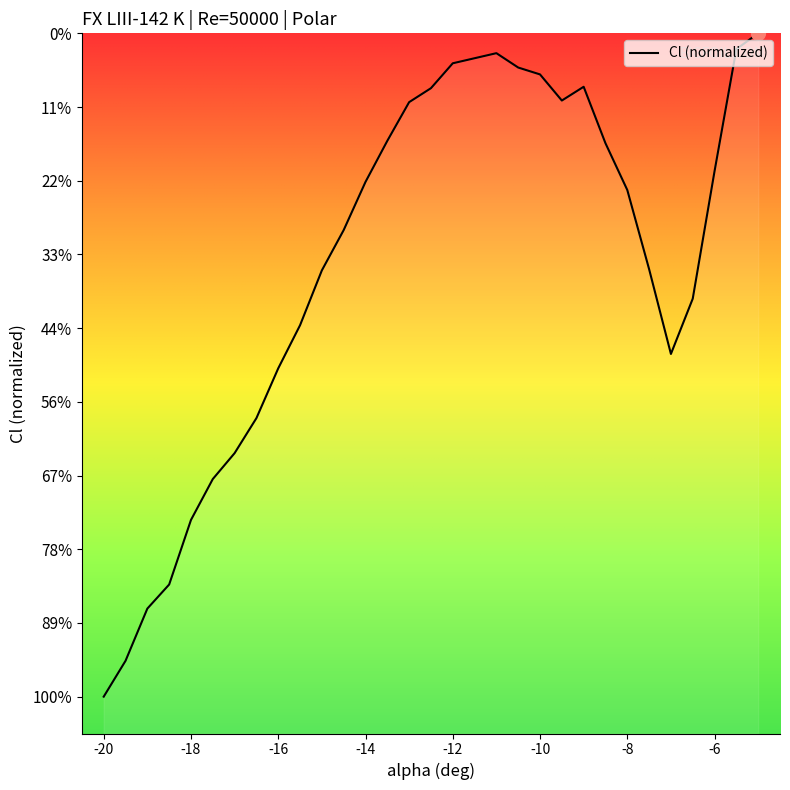

Rank the categories by value from lowest to highest.

-20, -19.5, -19, -18.5, -18, -17.5, -17, -16.5, -16, -7, -15.5, -6.5, -15, -7.5, -14.5, -8, -14, -6, -8.5, -13.5, -13, -9.5, -12.5, -9, -10, -10.5, -12, -11, -5.5, -5